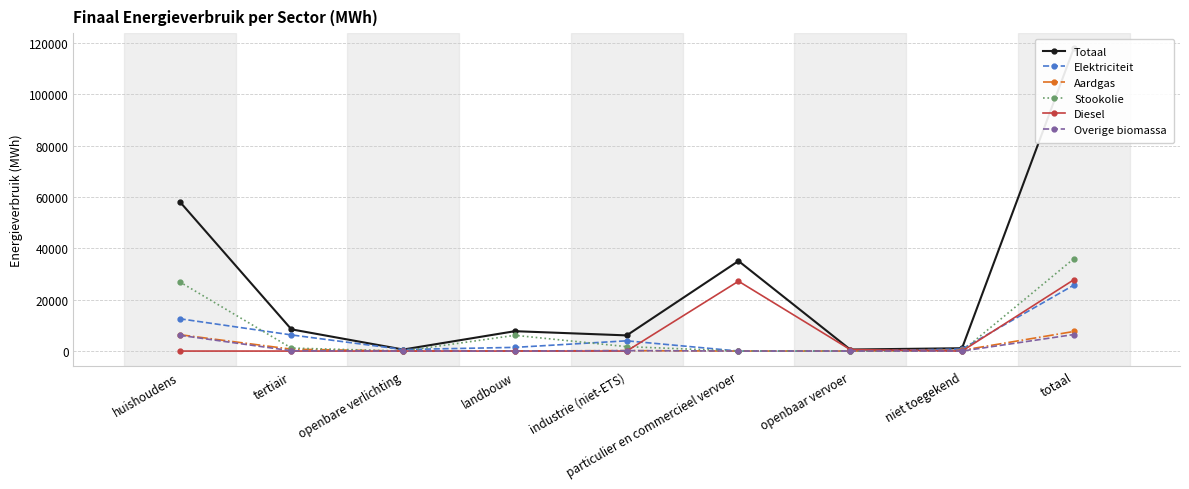

True or false: Elektriciteit and Diesel cross at least once.

True